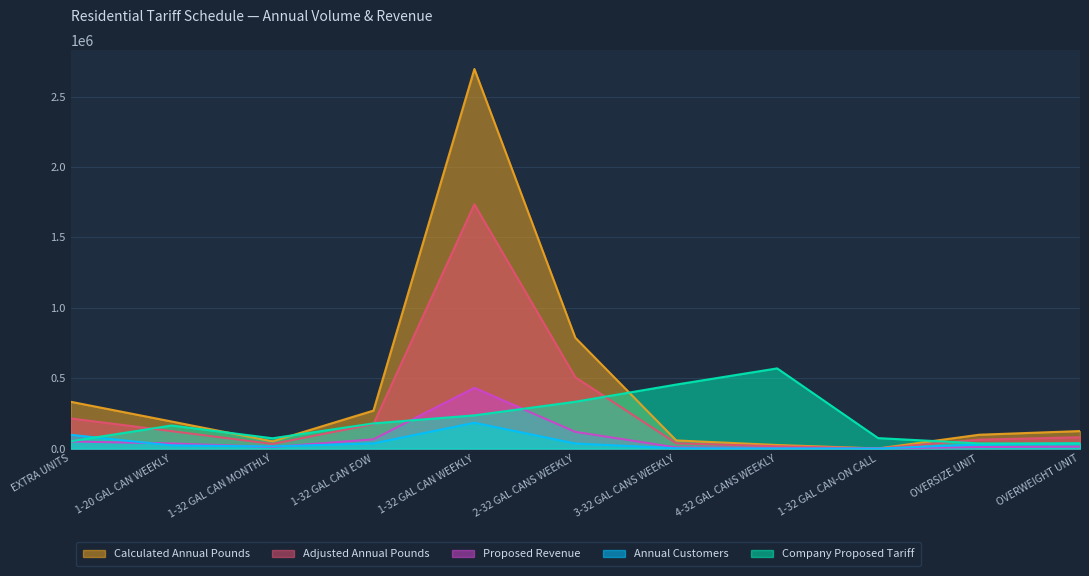

Is the value of Proposed Revenue at OVERWEIGHT UNIT greater than the value of Company Proposed Tariff at OVERSIZE UNIT?

No